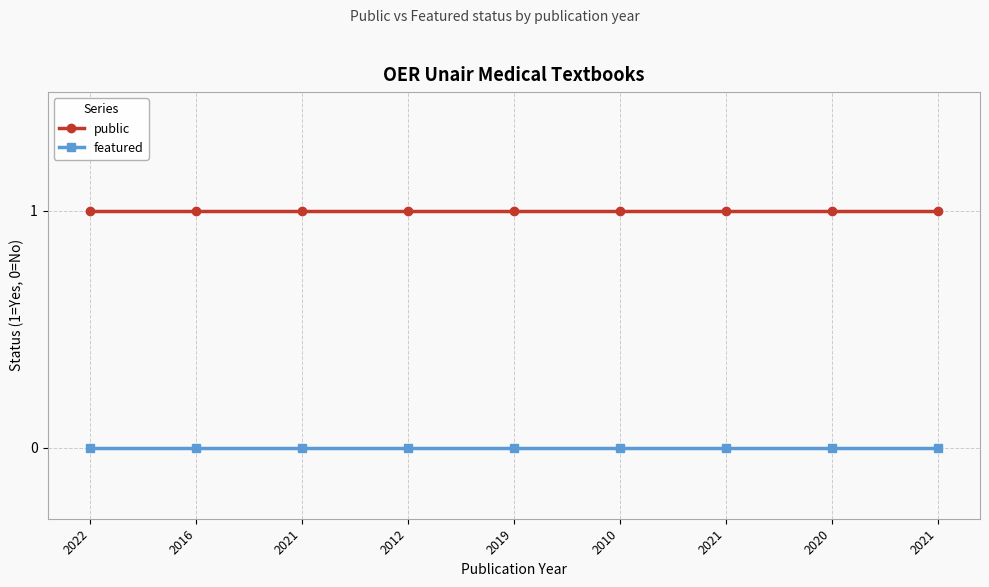

Reading left to right, what are all the values shown in this chart?

public: 2022=1	2016=1	2021=1	2012=1	2019=1	2010=1	2021=1	2020=1	2021=1
featured: 2022=0	2016=0	2021=0	2012=0	2019=0	2010=0	2021=0	2020=0	2021=0